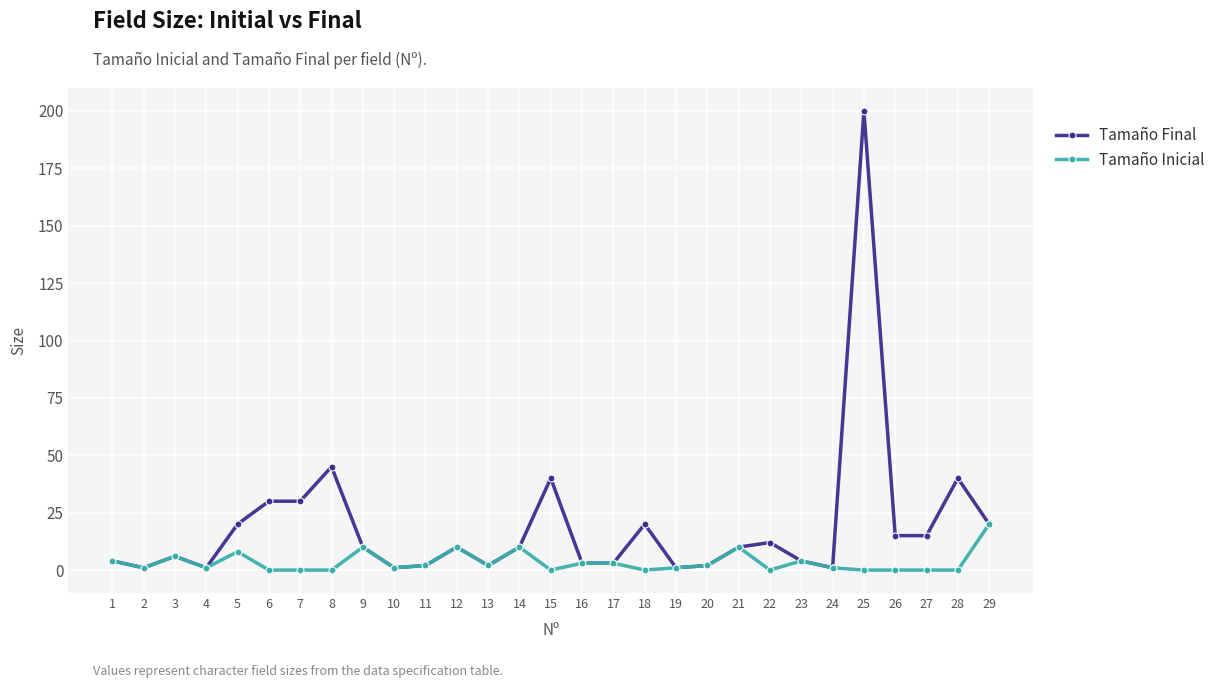

True or false: Tamaño Final has more than 2 points higher than both neighbors.

True